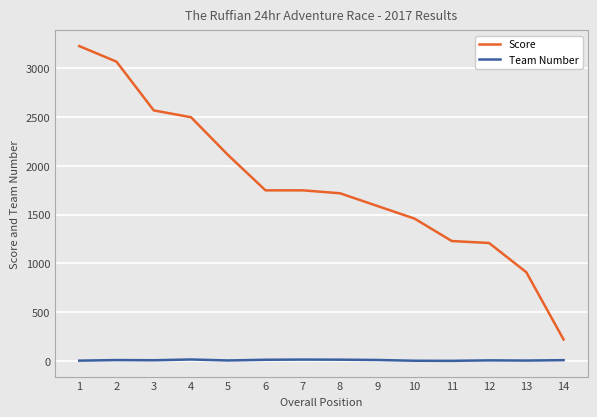

Is it true that Team Number equals 12 at 6?

True